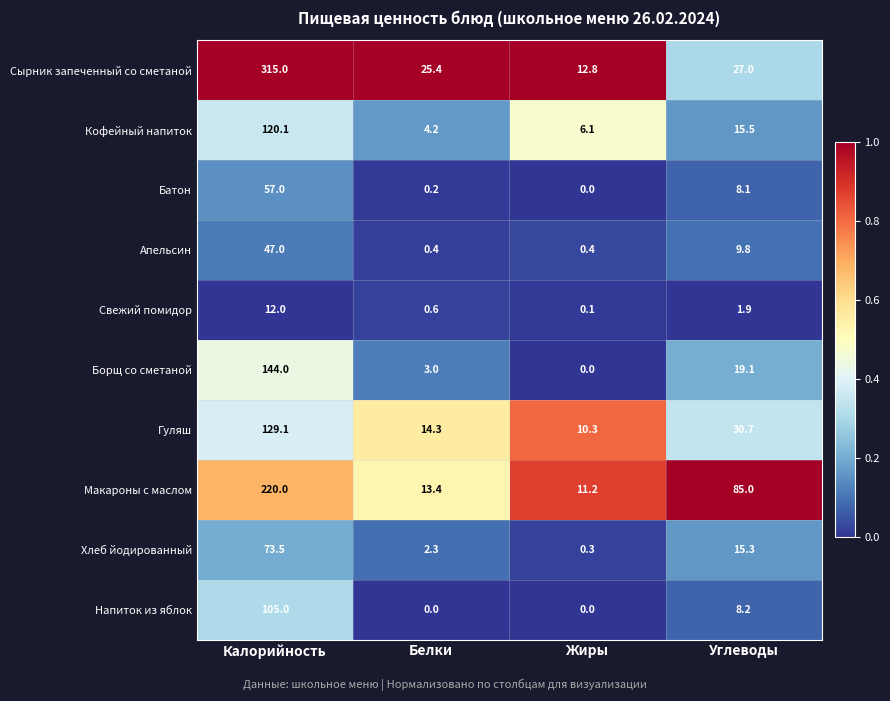

At how many categories does at least one series exceed 0?

4